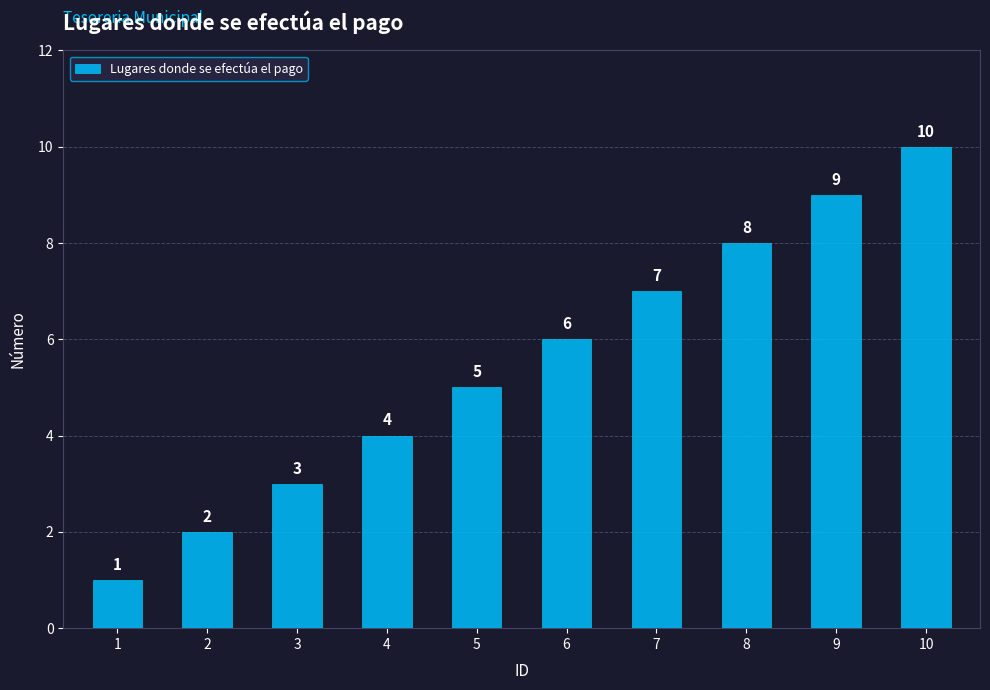

What is the value of the 5th bar from the left?

5